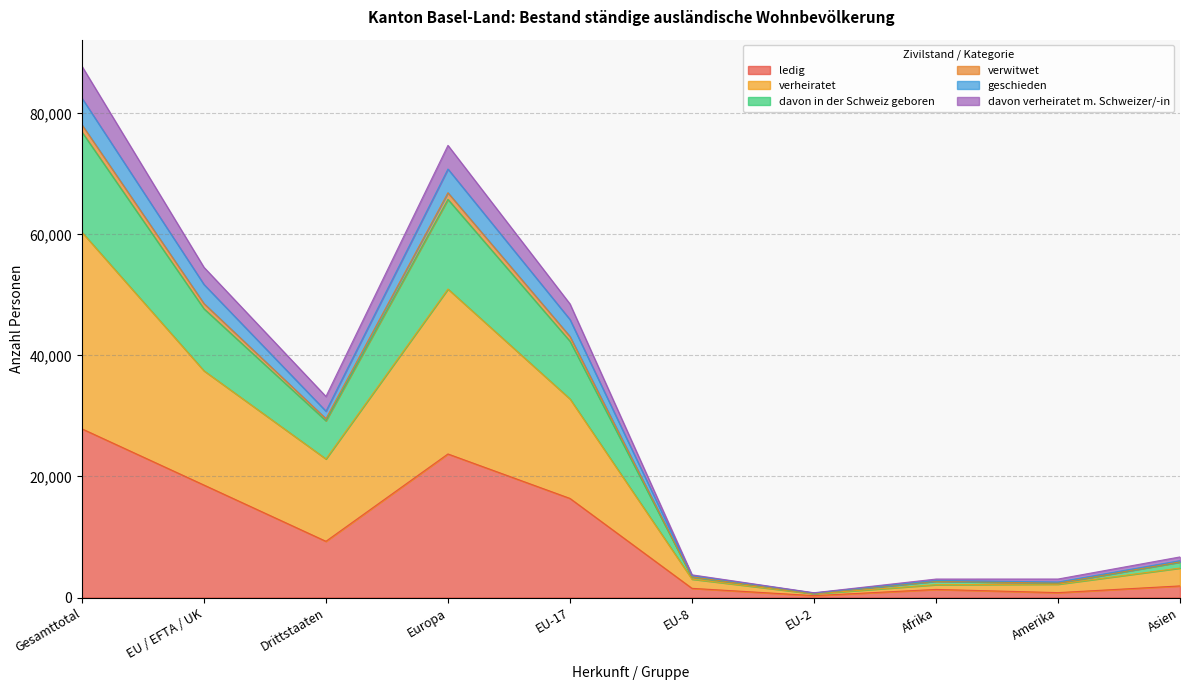

Where is the first local minimum for verwitwet?

Drittstaaten